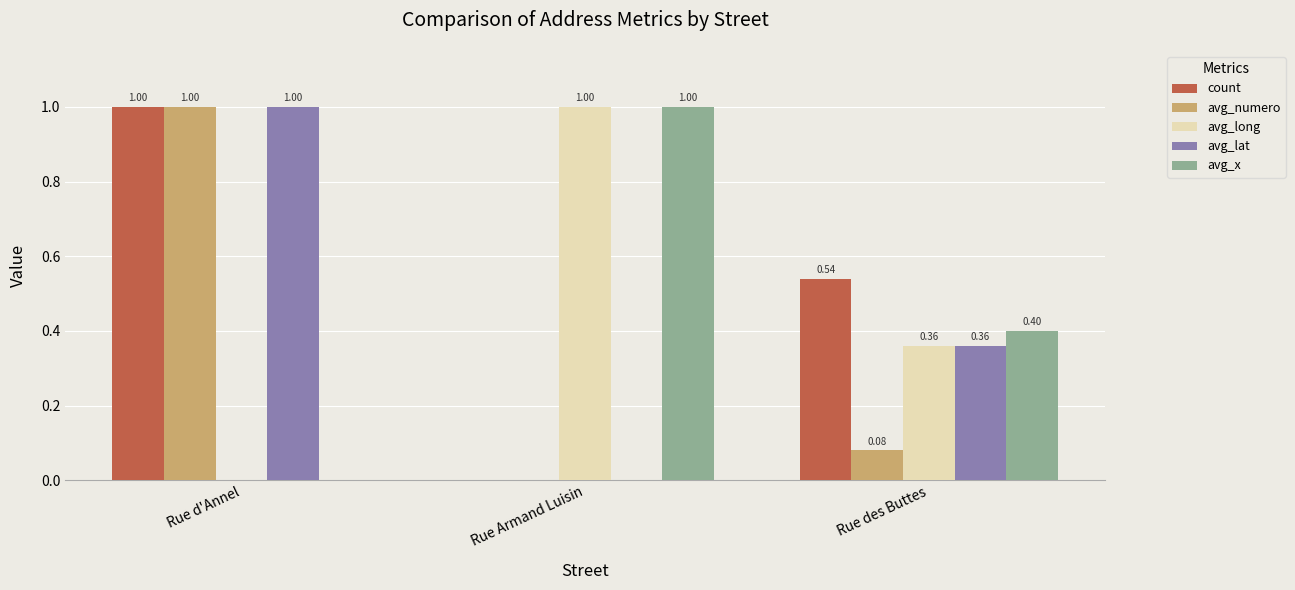

Is the value of avg_long at Rue des Buttes greater than the value of count at Rue d'Annel?

No